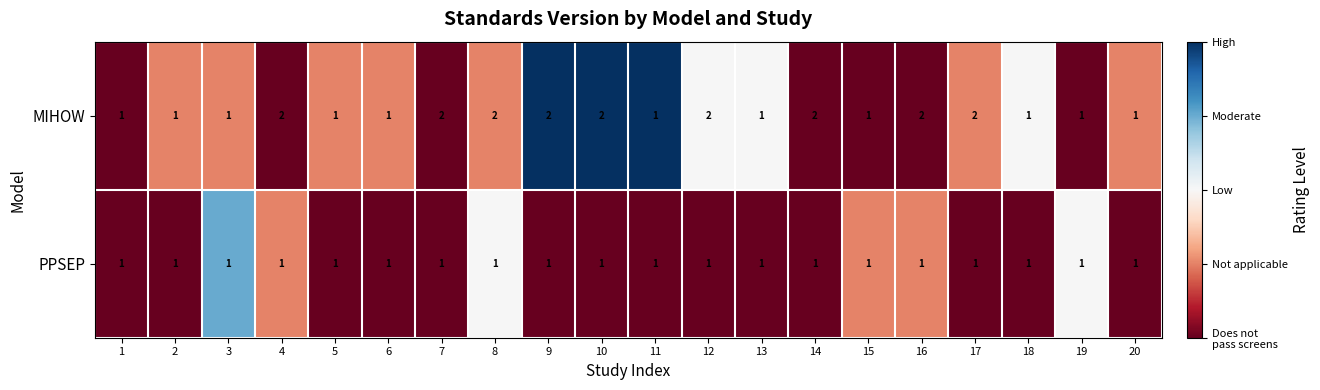

Which series has the largest range (max minus min)?

MIHOW